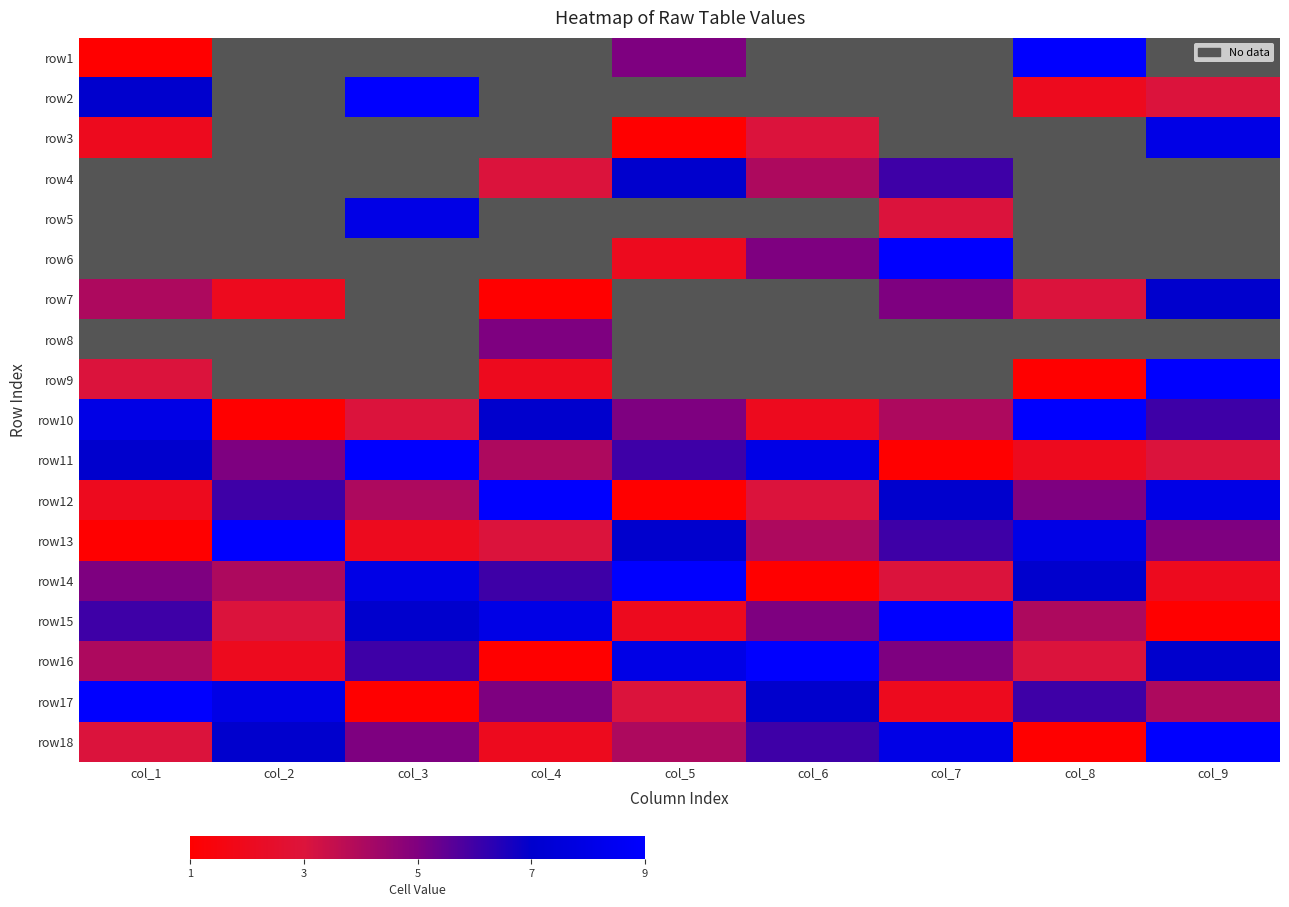

Between col_6 and col_7, which is larger?

col_7